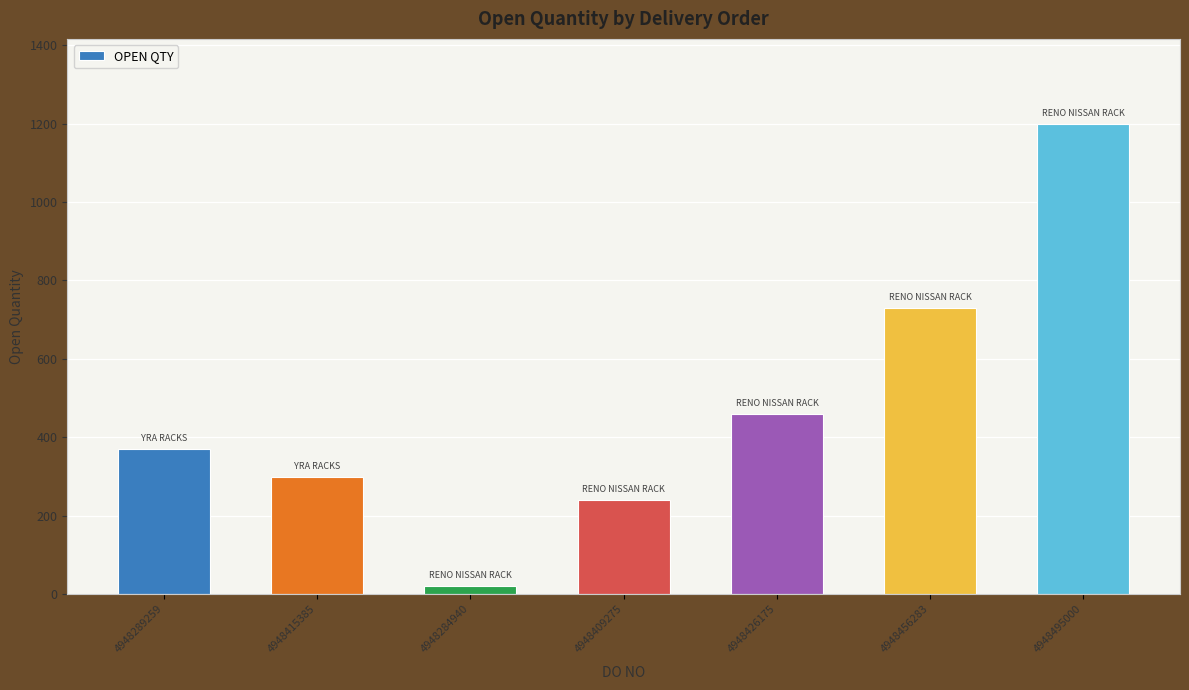

The chart shows a value of 506 at 4948415385. True or false?

False